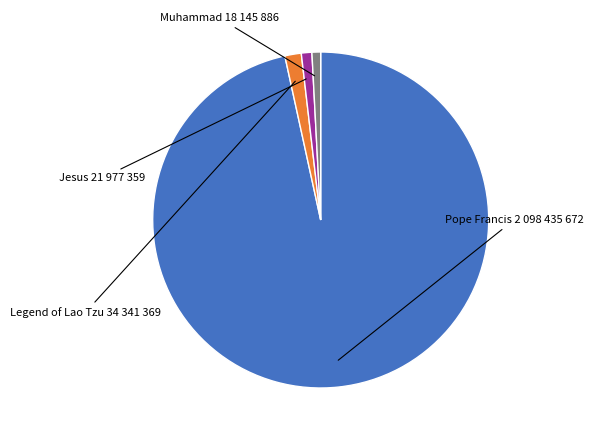

Is there a majority slice in this chart?

Yes